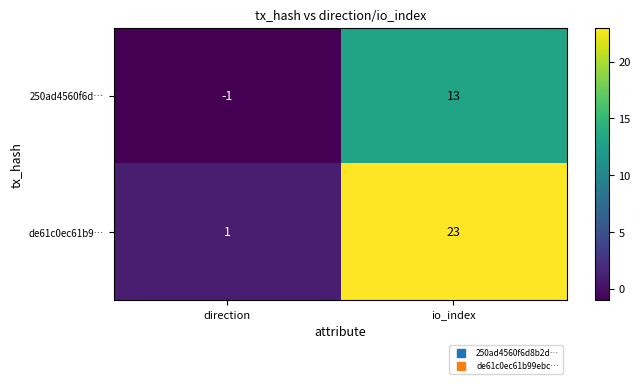

Reading right to left, list all the values displayed in this chart.

250ad4560f6d…: io_index=13	direction=-1
de61c0ec61b9…: io_index=23	direction=1